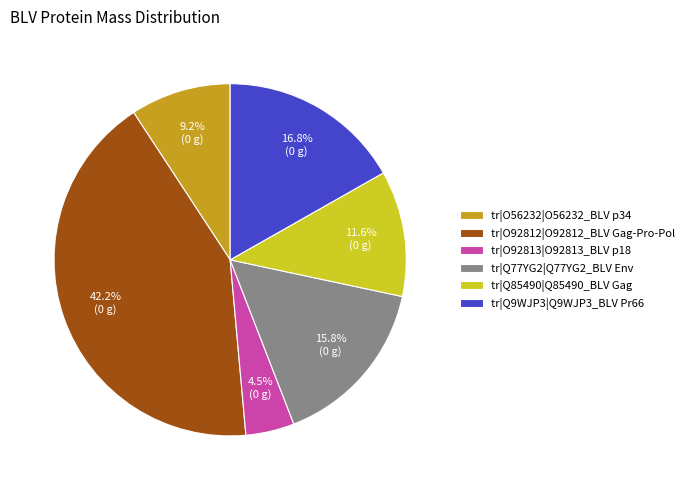

Rank the categories by value from highest to lowest.

tr|O92812|O92812_BLV Gag-Pro-Pol, tr|Q9WJP3|Q9WJP3_BLV Pr66, tr|Q77YG2|Q77YG2_BLV Env, tr|Q85490|Q85490_BLV Gag, tr|O56232|O56232_BLV p34, tr|O92813|O92813_BLV p18